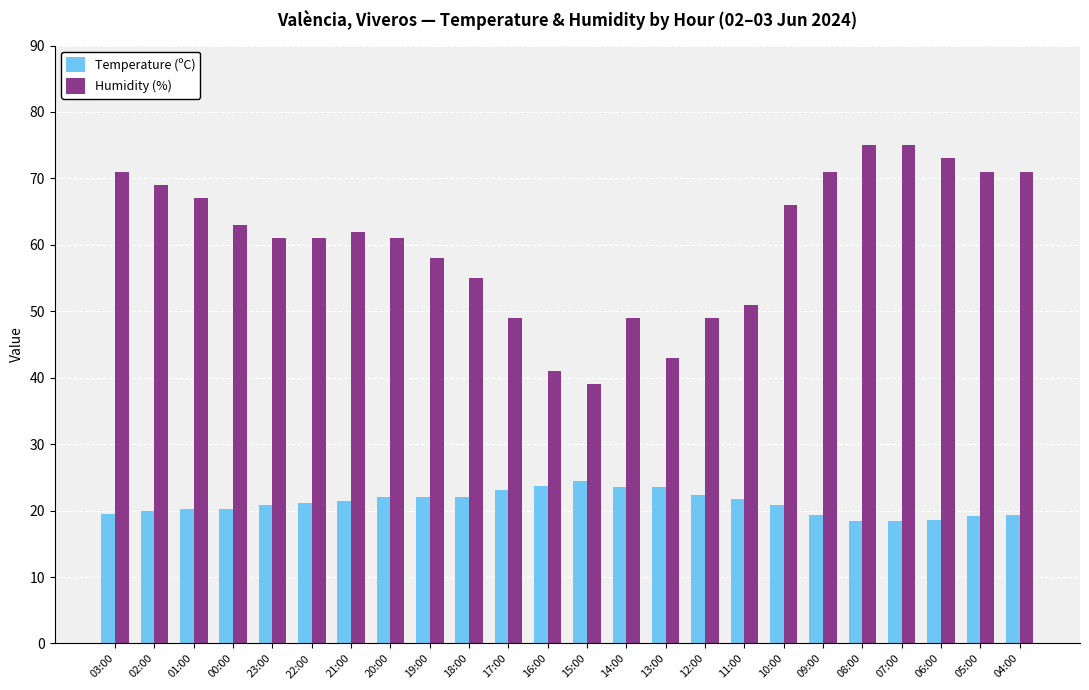

How many bars are there in each group?

2